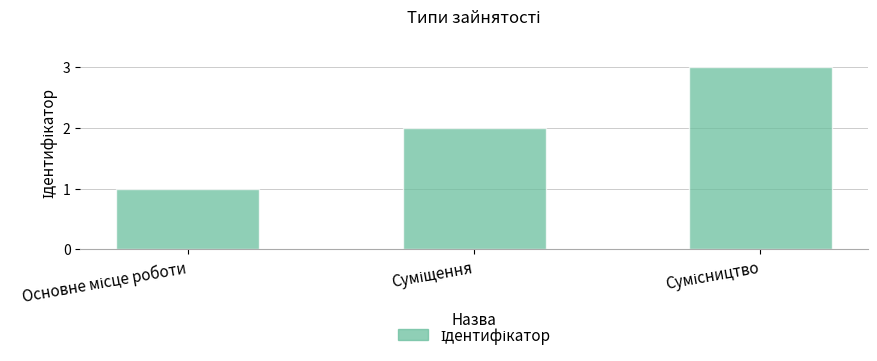

What is the greatest value displayed?

3